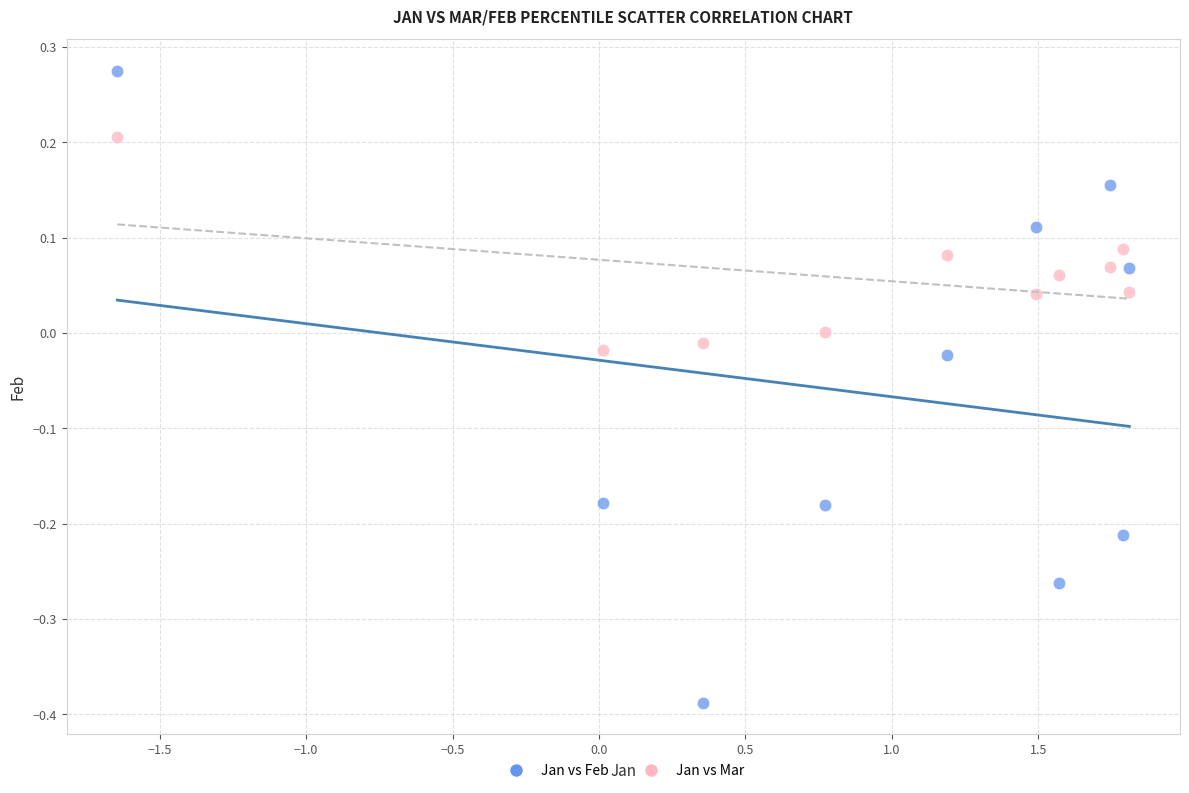

Across all data points, what is the range of X values (max minus min)?

3.5